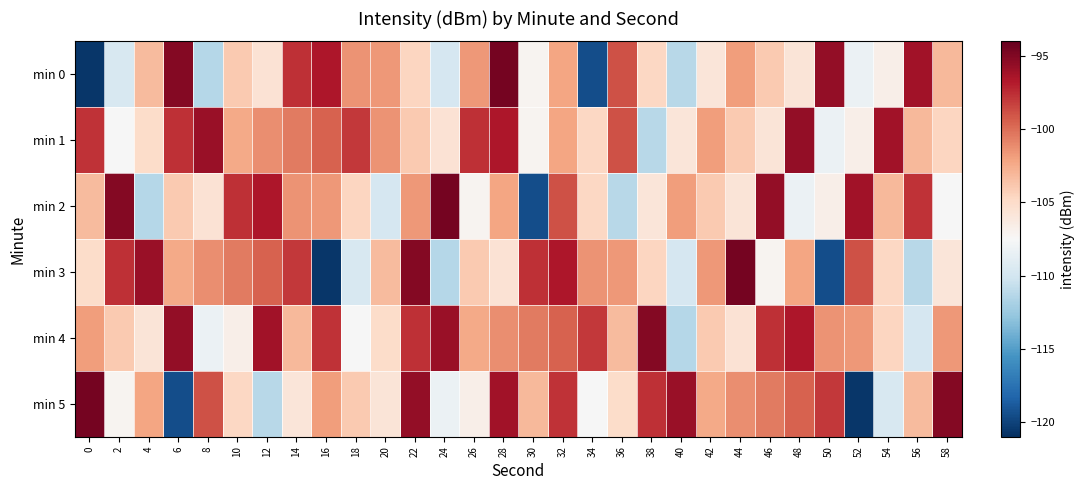

Rank the series by their maximum value, from lowest to highest.

min 1, min 4, min 0, min 2, min 3, min 5